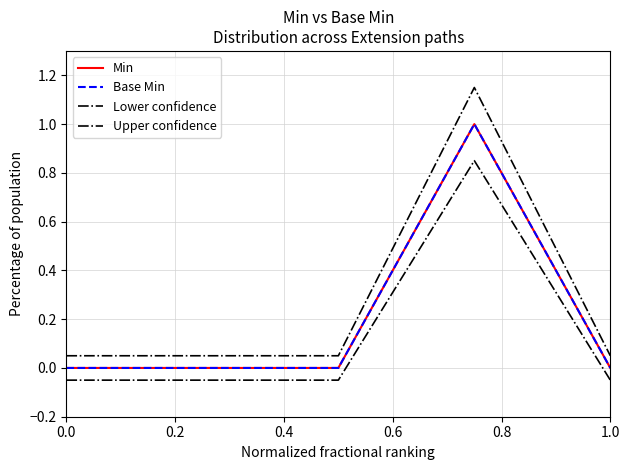

Which series has the largest total across all categories?

Upper confidence